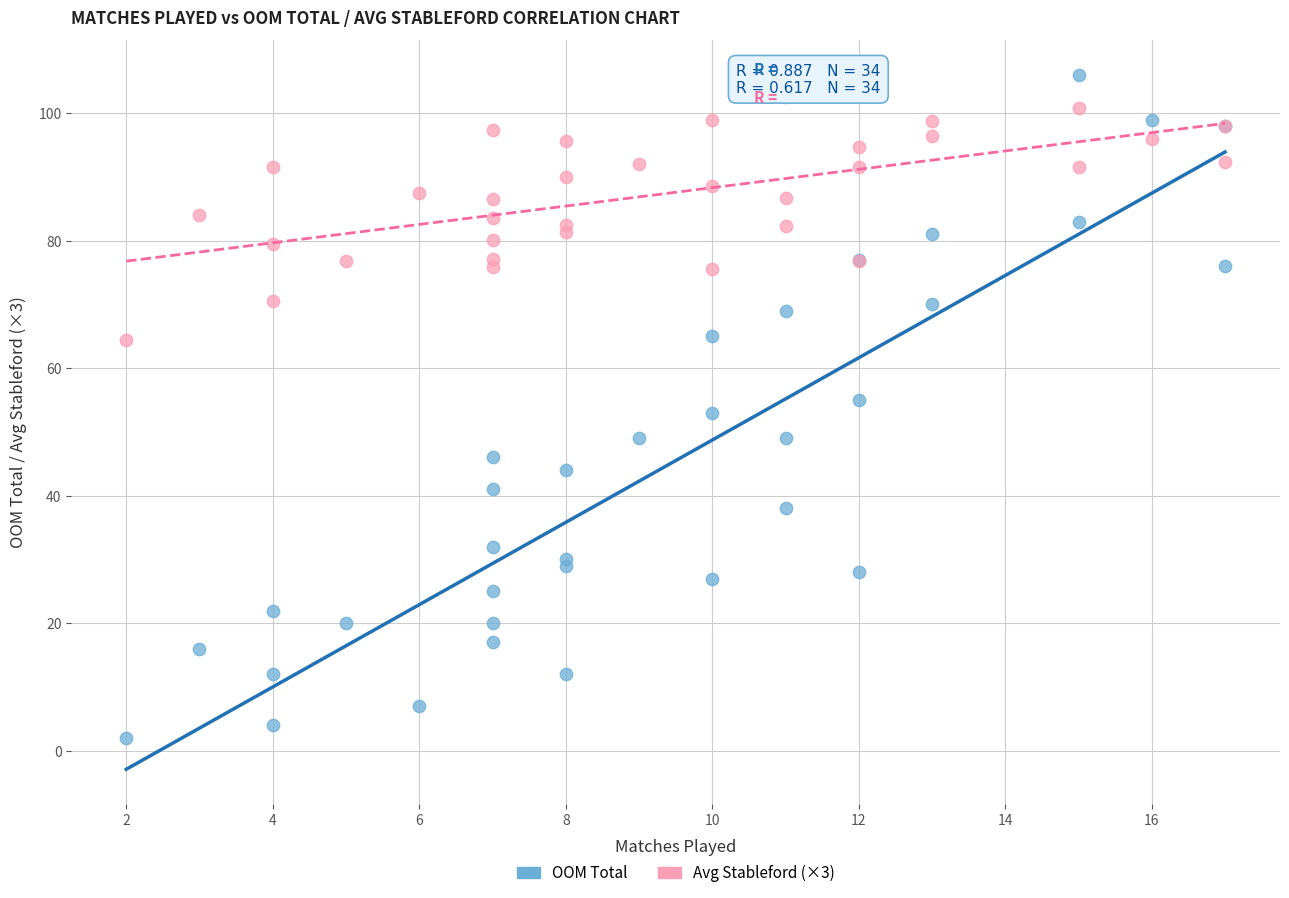

What is the X range (max minus min) for the scatter plot?

15.0